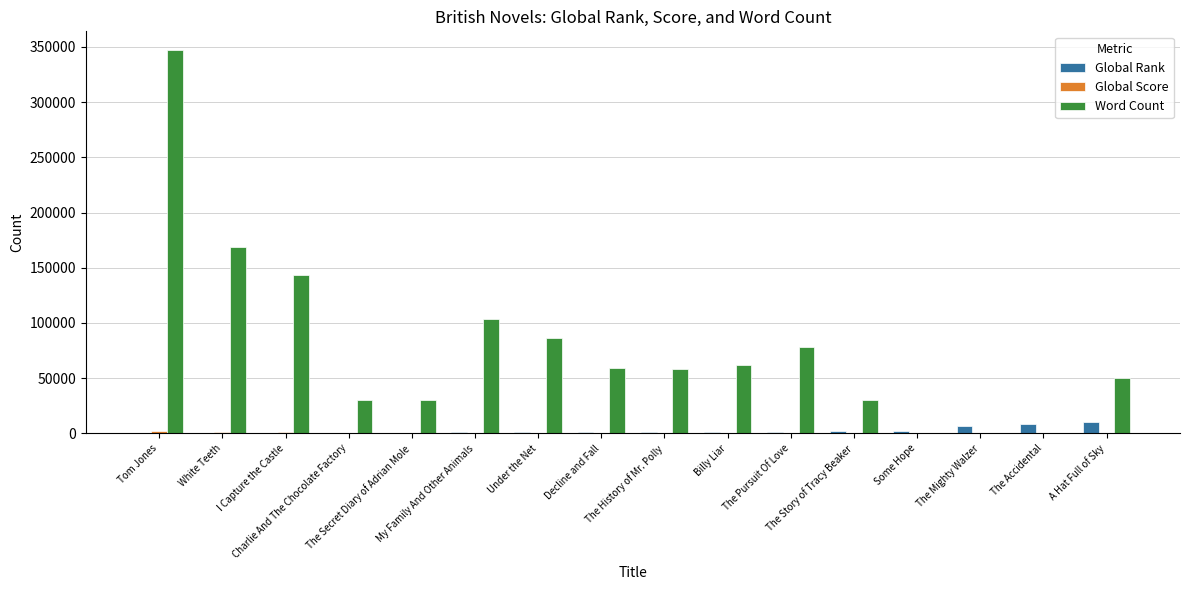

What is the greatest value displayed?

346733